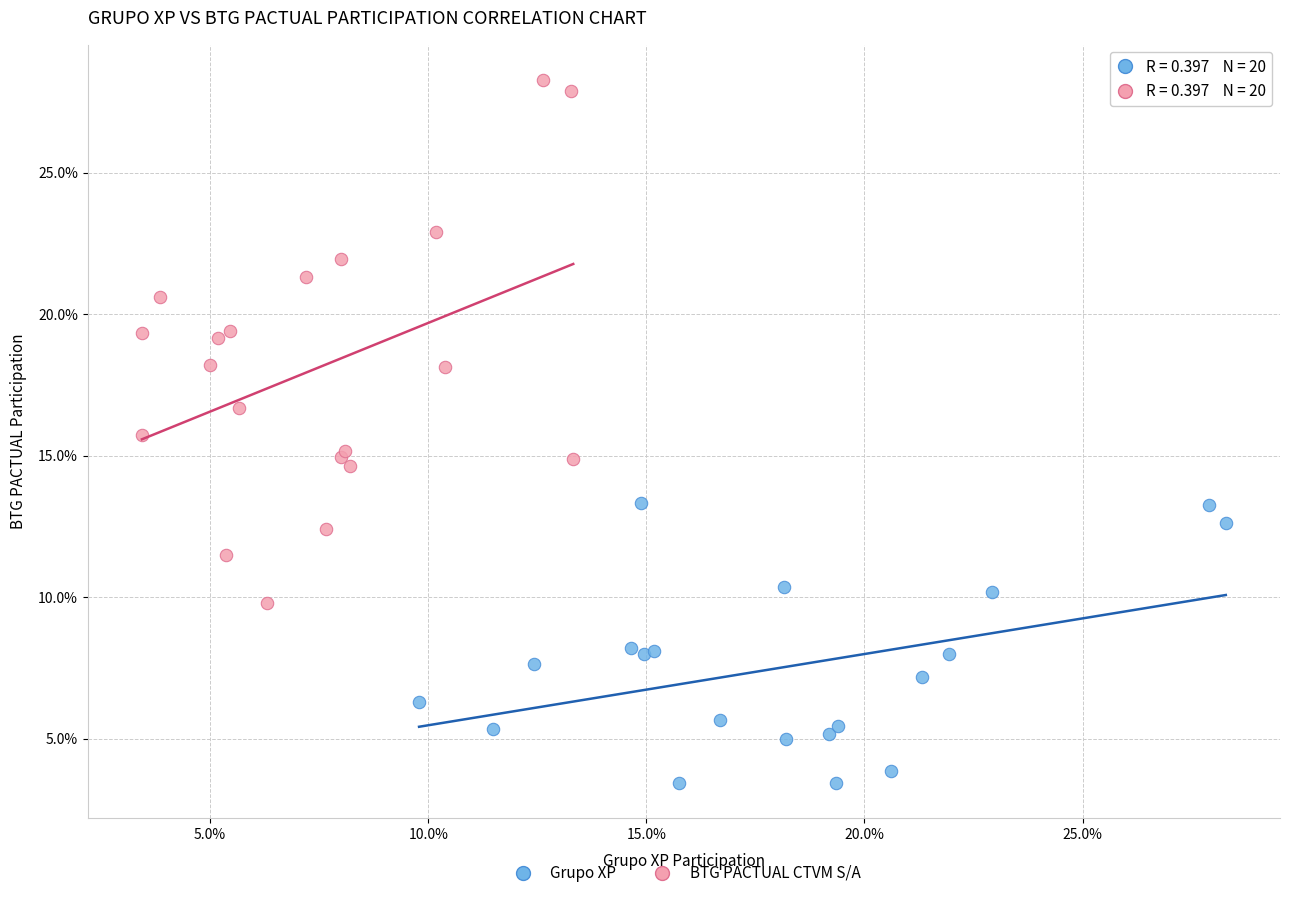

Which series contains the lowest Y value?

Grupo XP